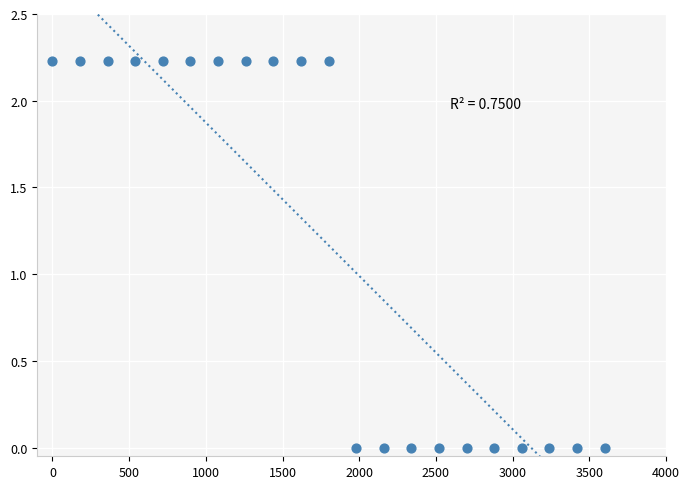

How many points are shown in the scatter plot?

21